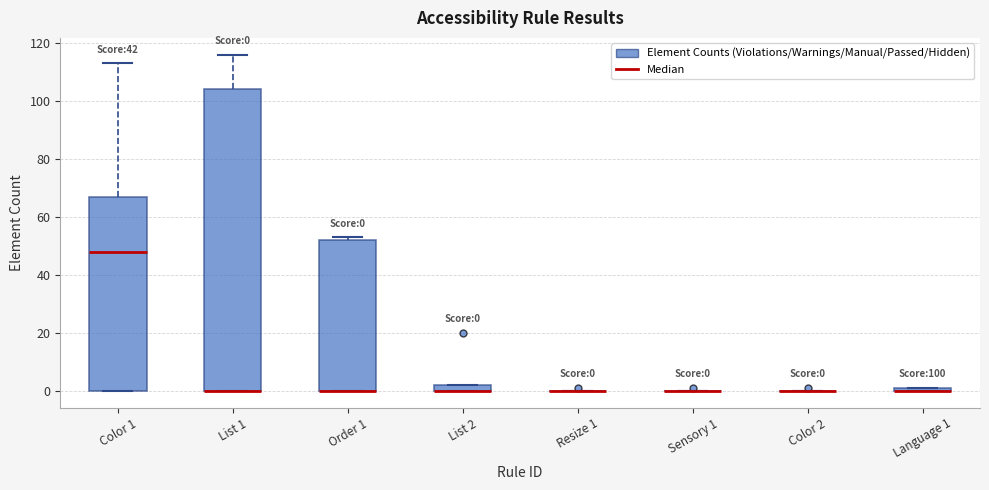

Comparing the boxes themselves (not the whiskers), which one is the tallest?

List 1